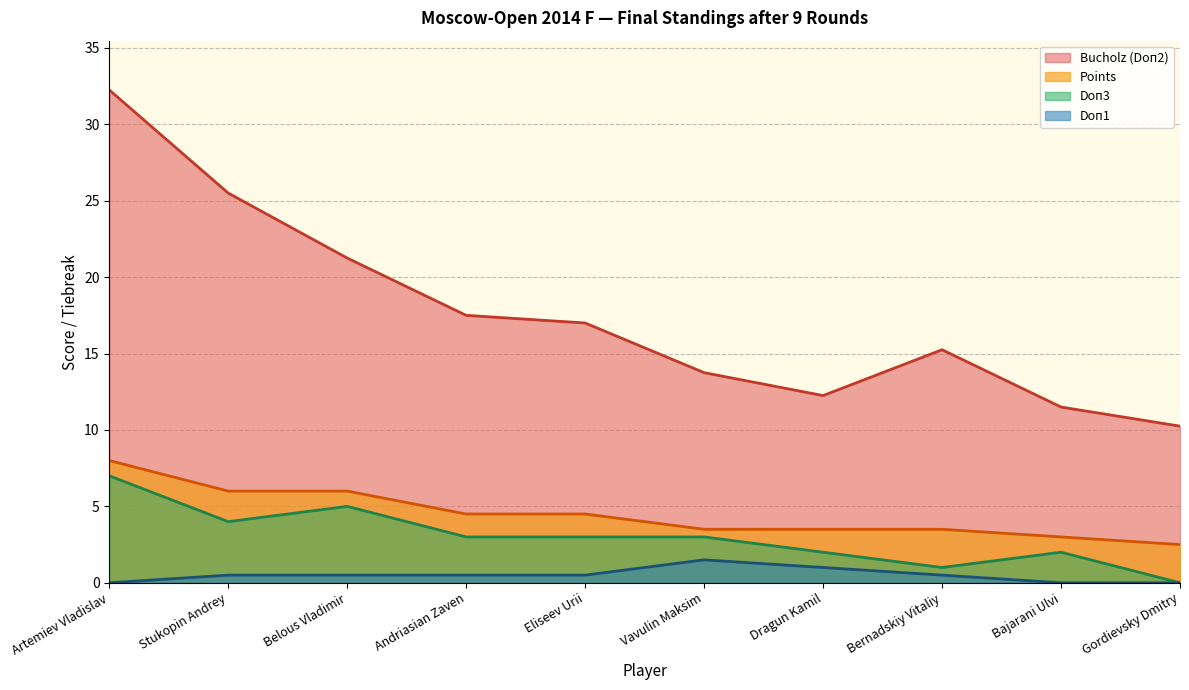

At which category does Doп3 reach its first local peak?

Belous Vladimir